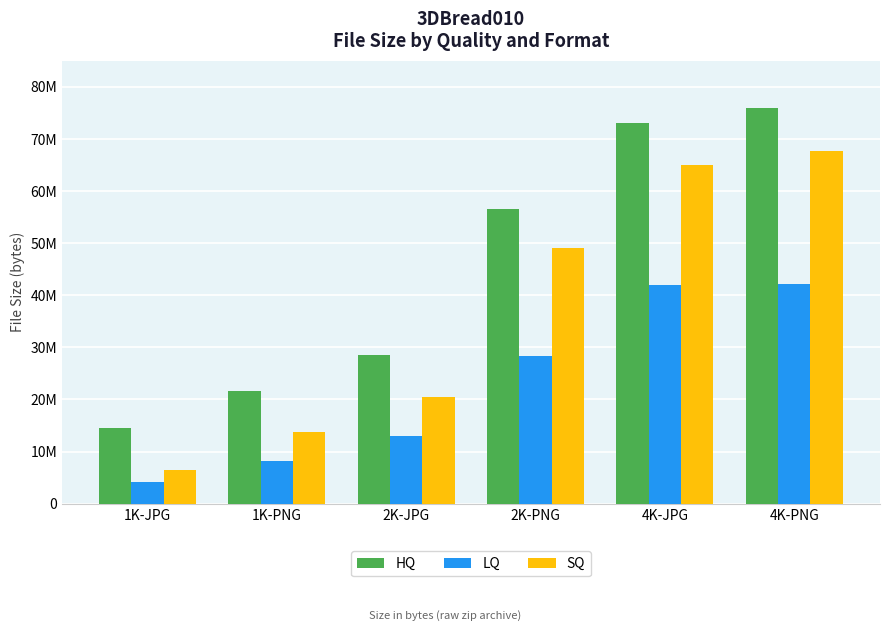

Rank the categories by LQ value from highest to lowest.

4K-PNG, 4K-JPG, 2K-PNG, 2K-JPG, 1K-PNG, 1K-JPG